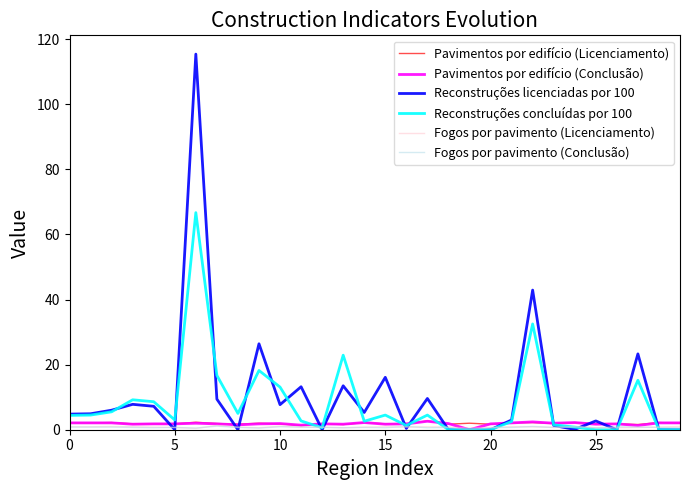

What is the average value of the Reconstruções licenciadas por 100 series?

10.7